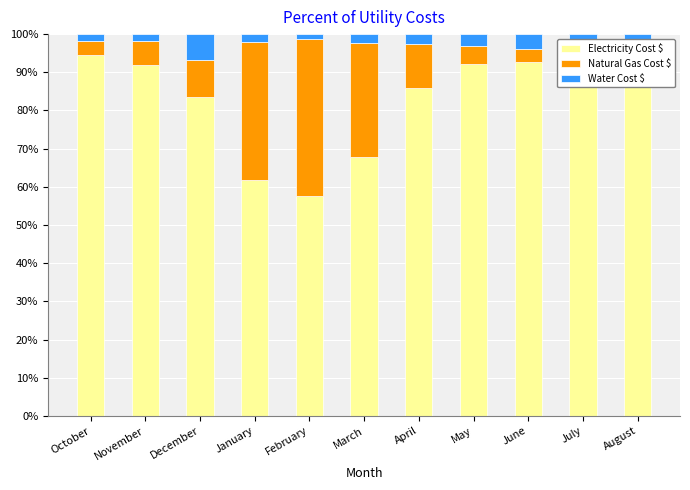

Between March and April, which series saw the biggest shift?

Natural Gas Cost $